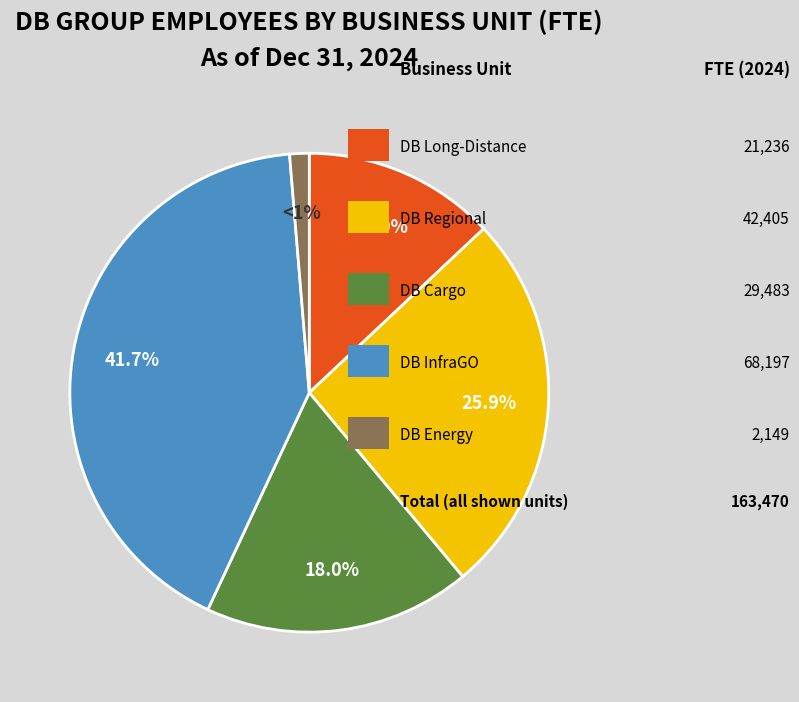

Is there a majority slice in this chart?

No